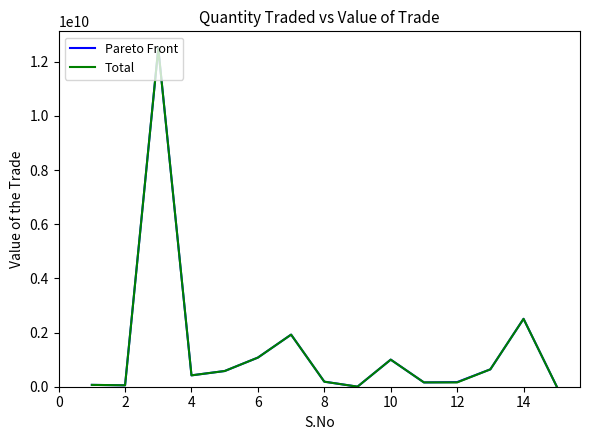

Which series has the largest range (max minus min)?

Pareto Front